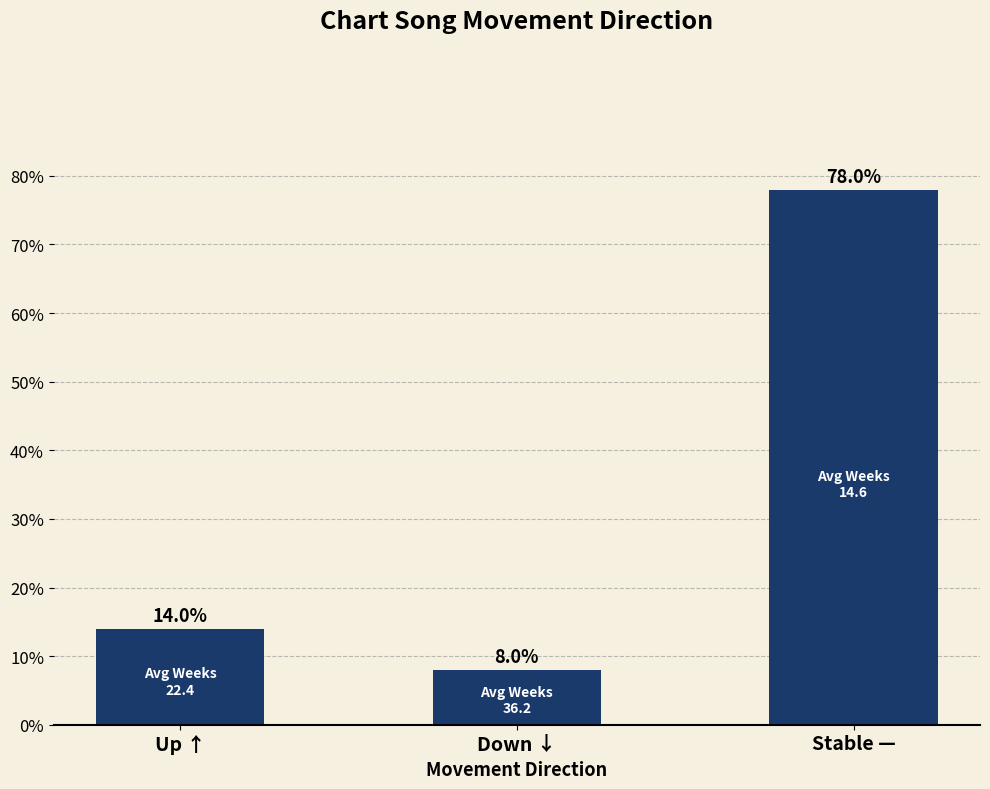

The value at Stable — is 78.0. True or false?

True